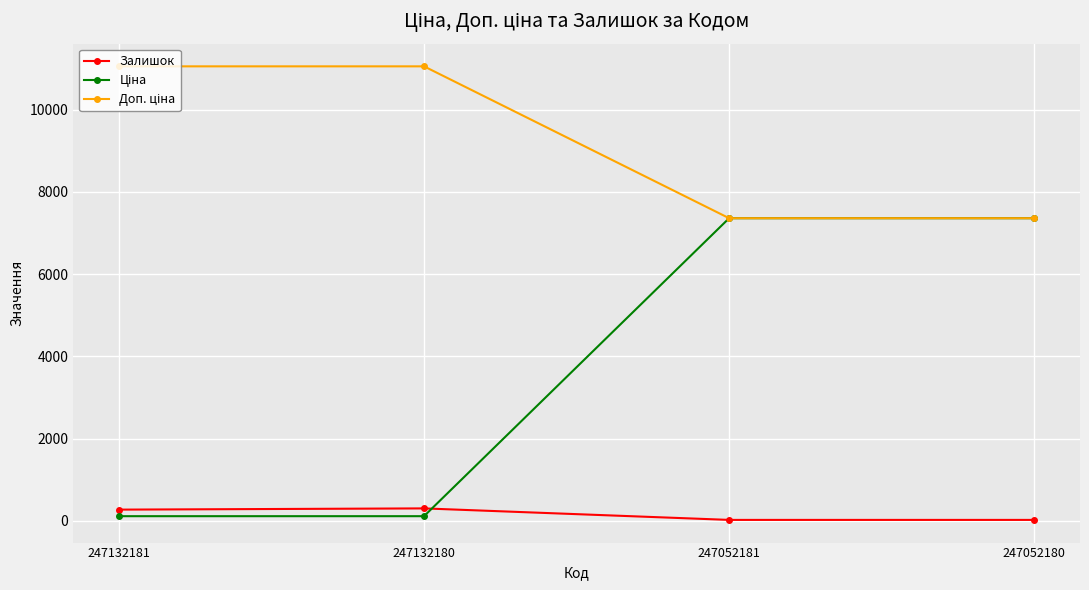

At how many categories does at least one series exceed 3808?

4